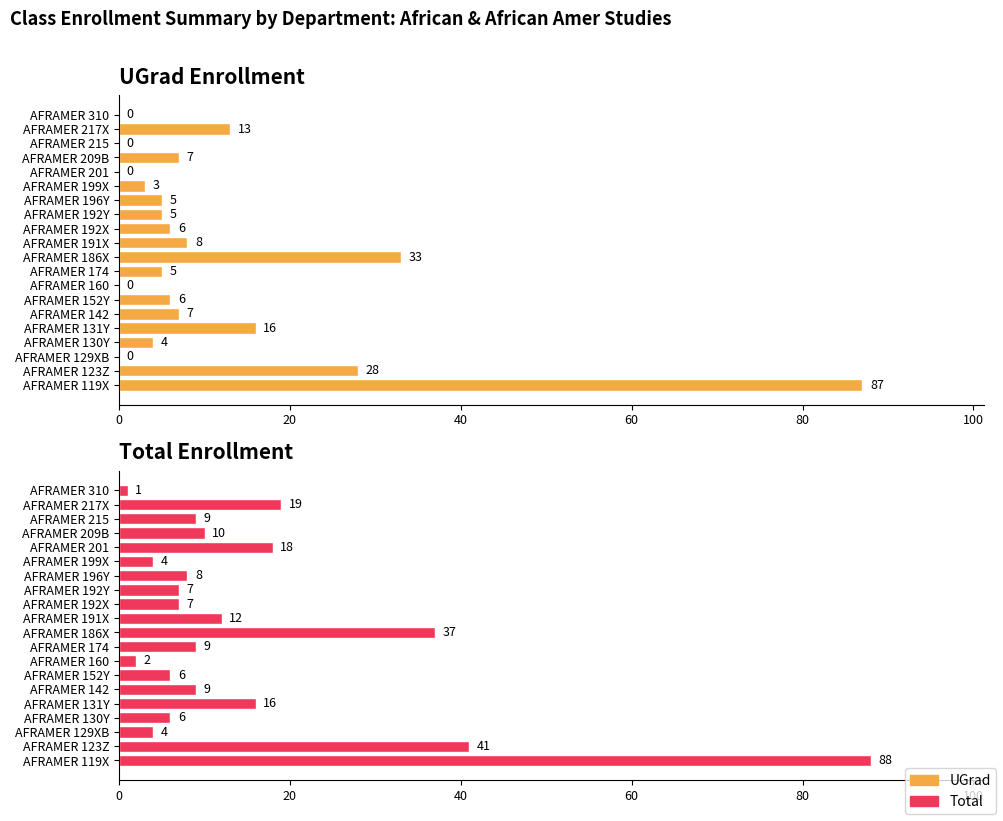

What is the difference between the maximum and minimum values in the UGrad series?

87